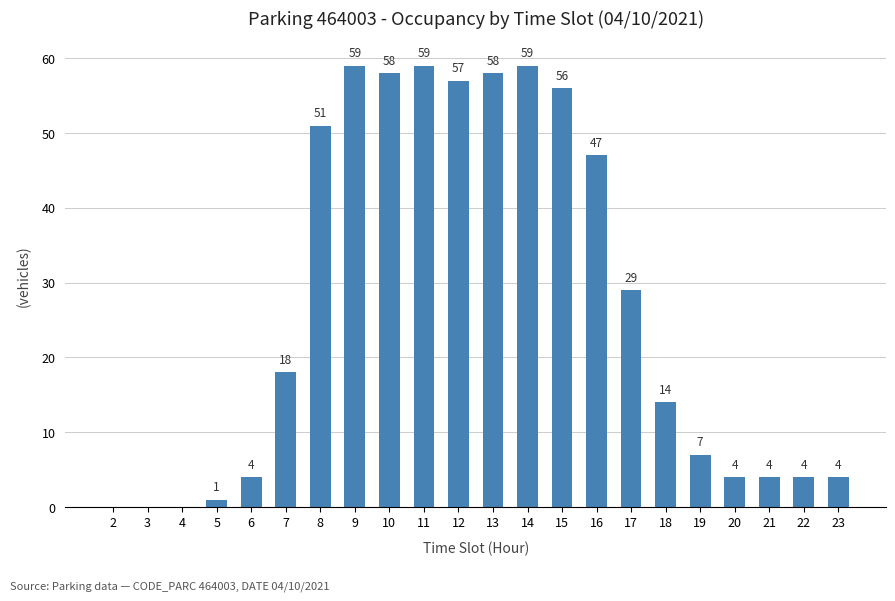

What is the sum of the values at 2 and 5?

1